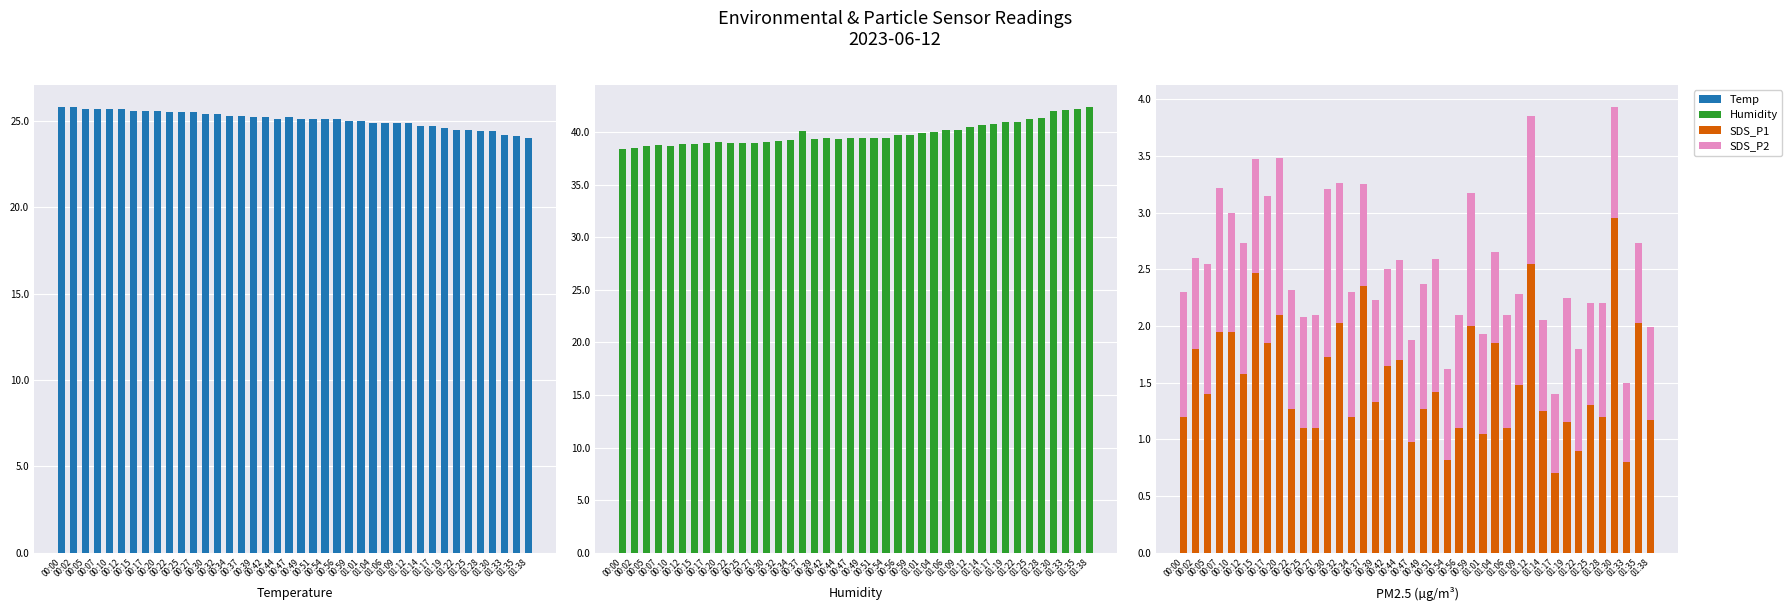

At which category is the sum across all series the highest?

01:30